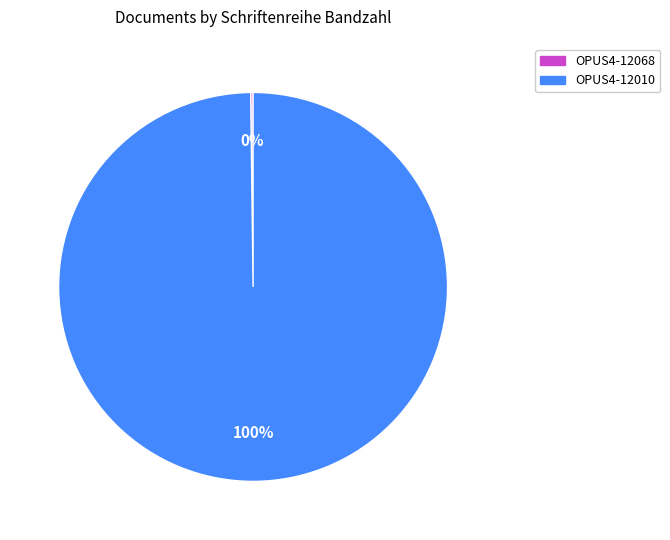

Which category accounts for the majority?

OPUS4-12010